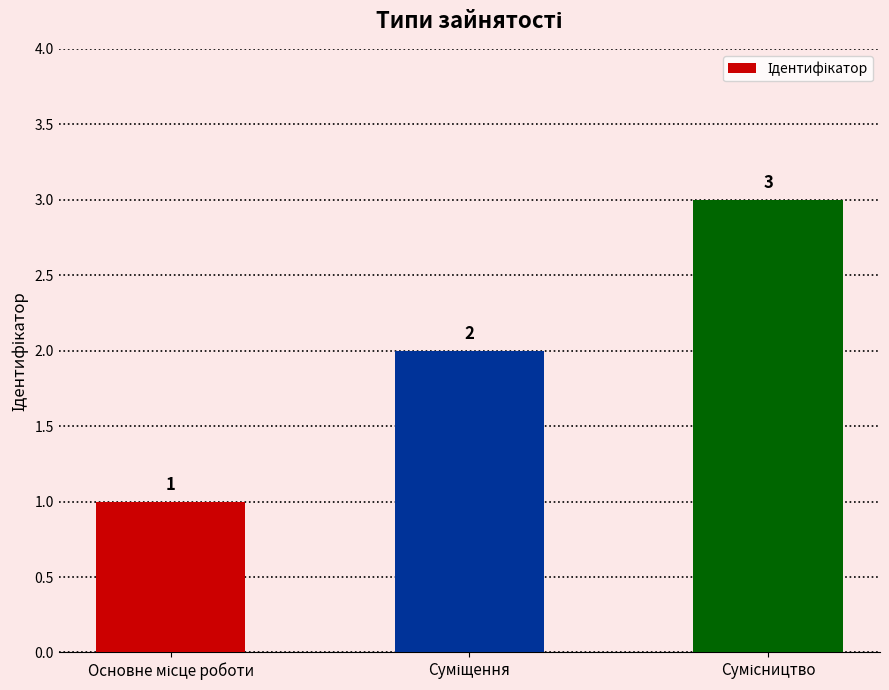

What is the average value?

2